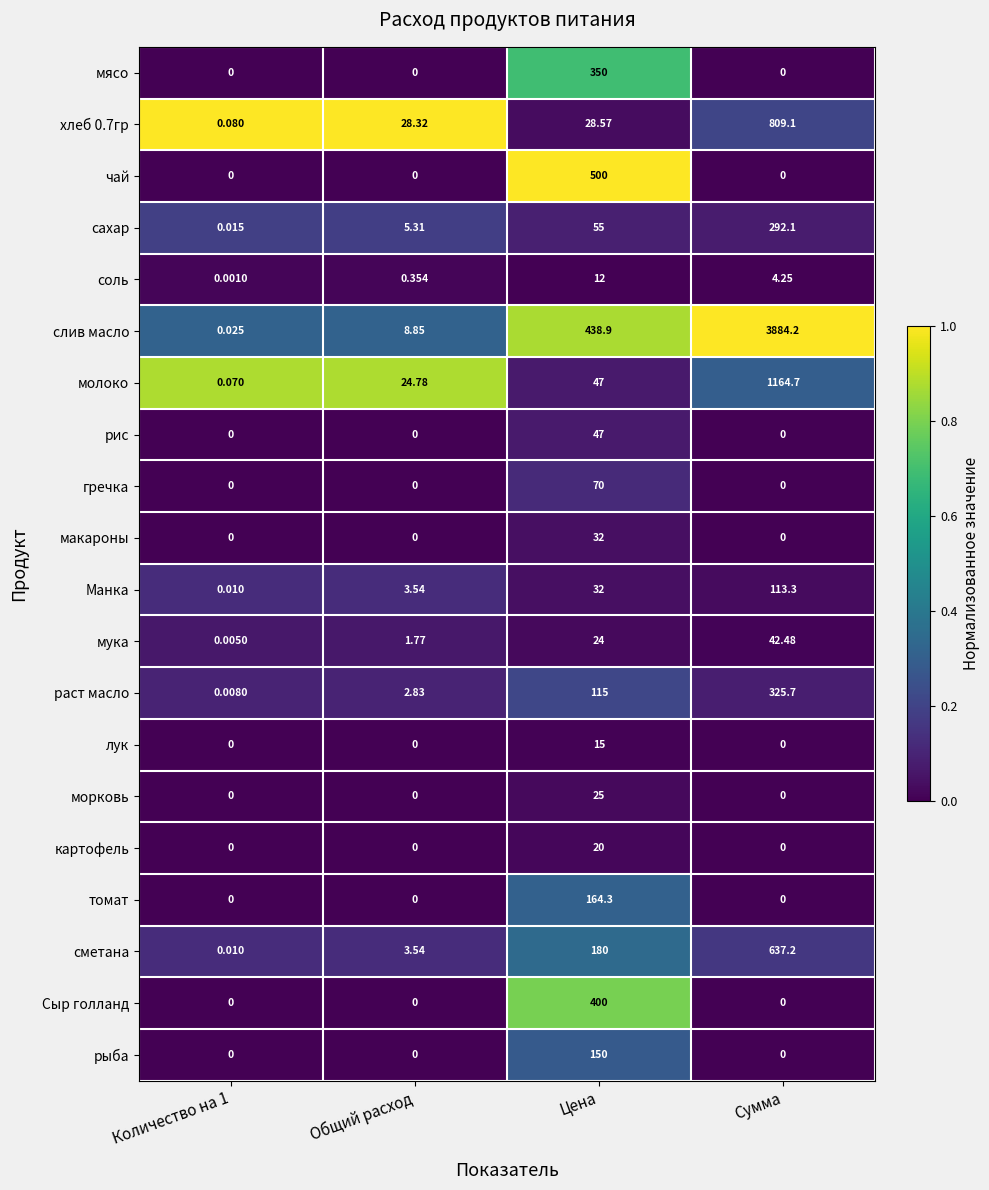

Is the value of гречка at Сумма greater than the value of хлеб 0.7гр at Цена?

No